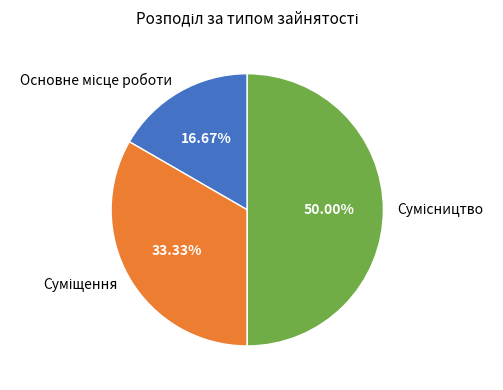

Count the number of slices in the pie.

3